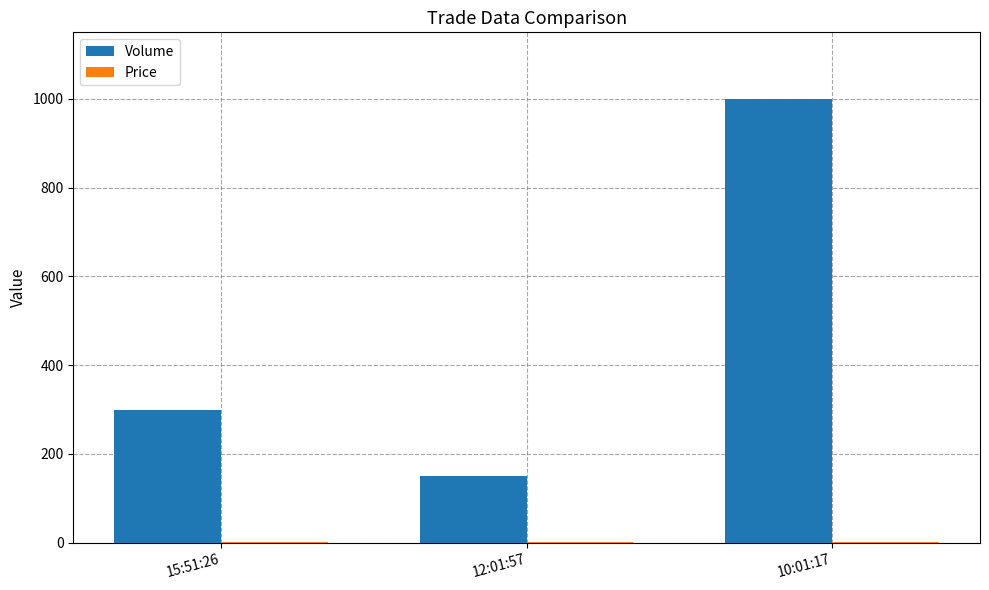

At which category does the chart reach its peak across all series?

10:01:17